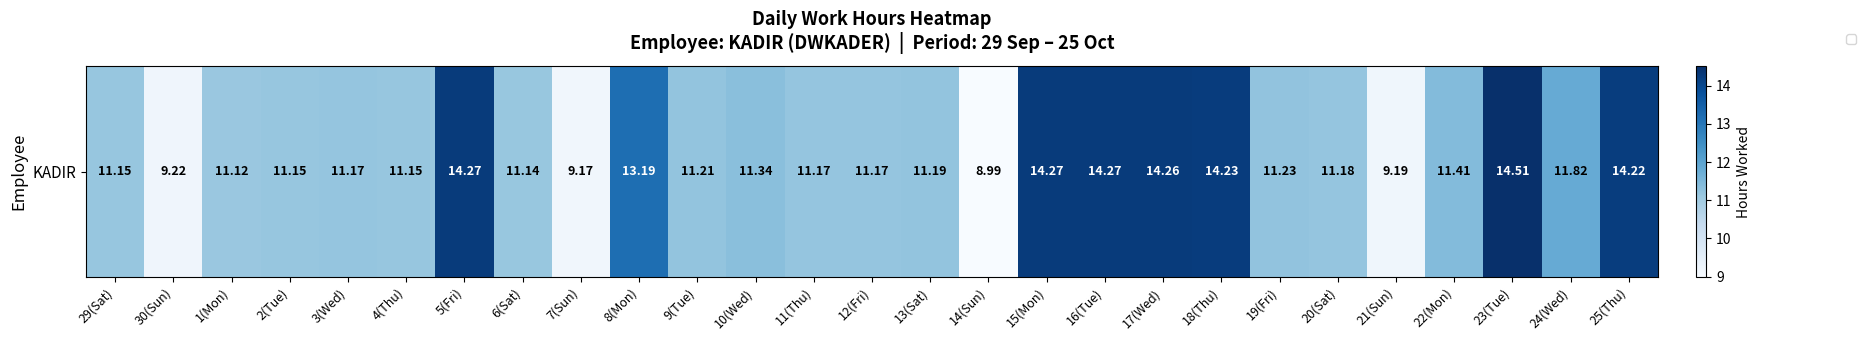

Is it true that the value at 6(Sat) is 18.4?

False